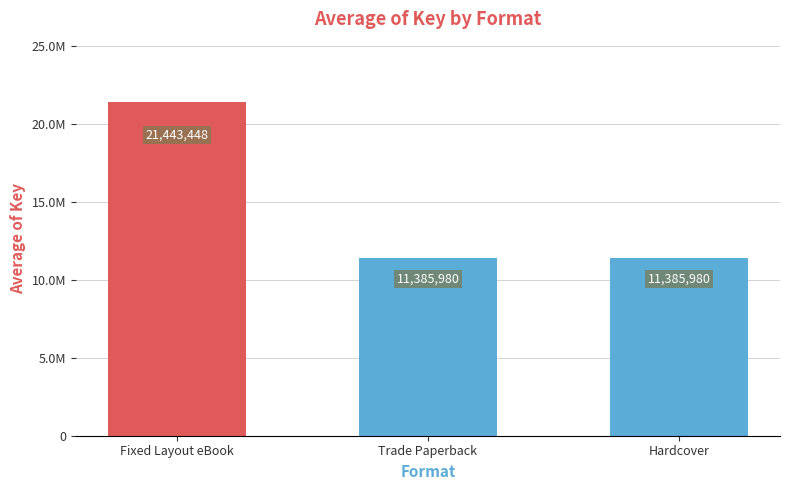

What is the smallest value displayed?

11385979.5